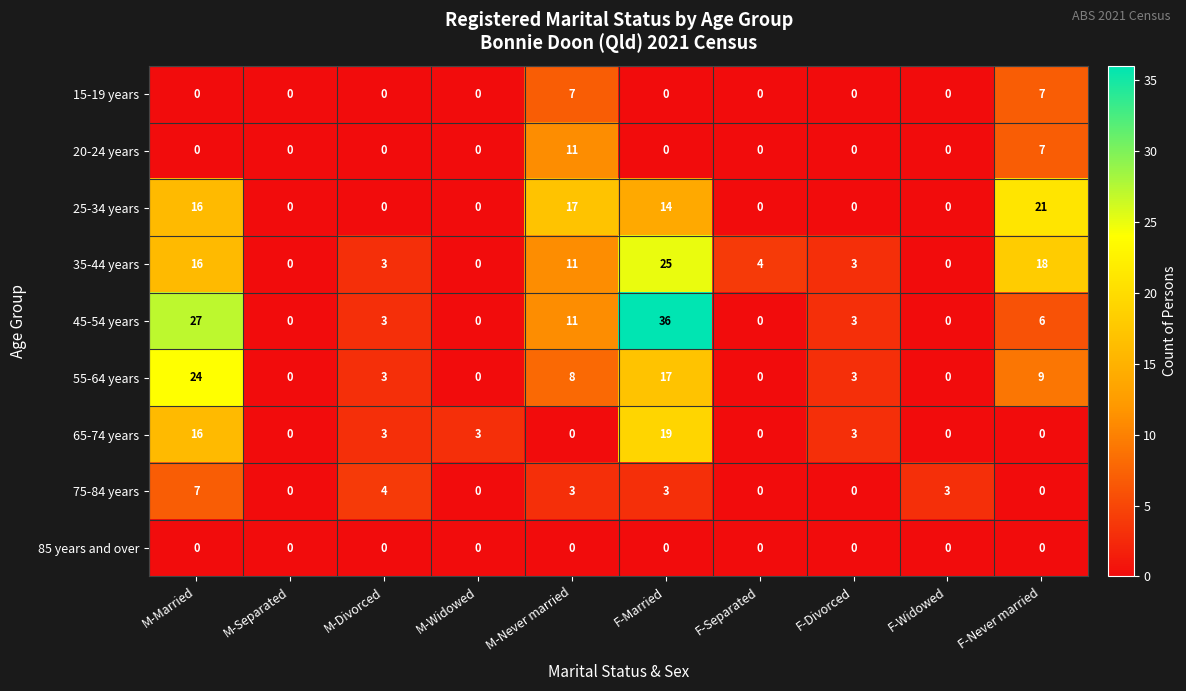

Which series has the largest total across all categories?

45-54 years